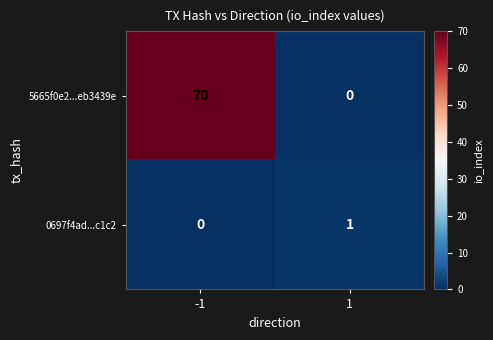

Rank the series at -1 from highest to lowest value.

5665f0e2...eb3439e, 0697f4ad...c1c2